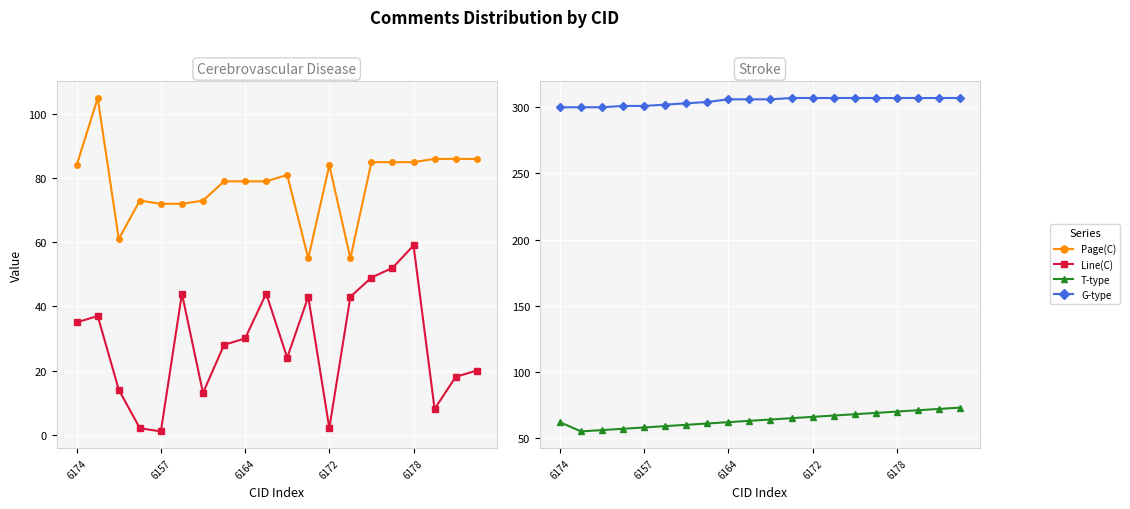

Which has a higher value, 5 or 8?

8